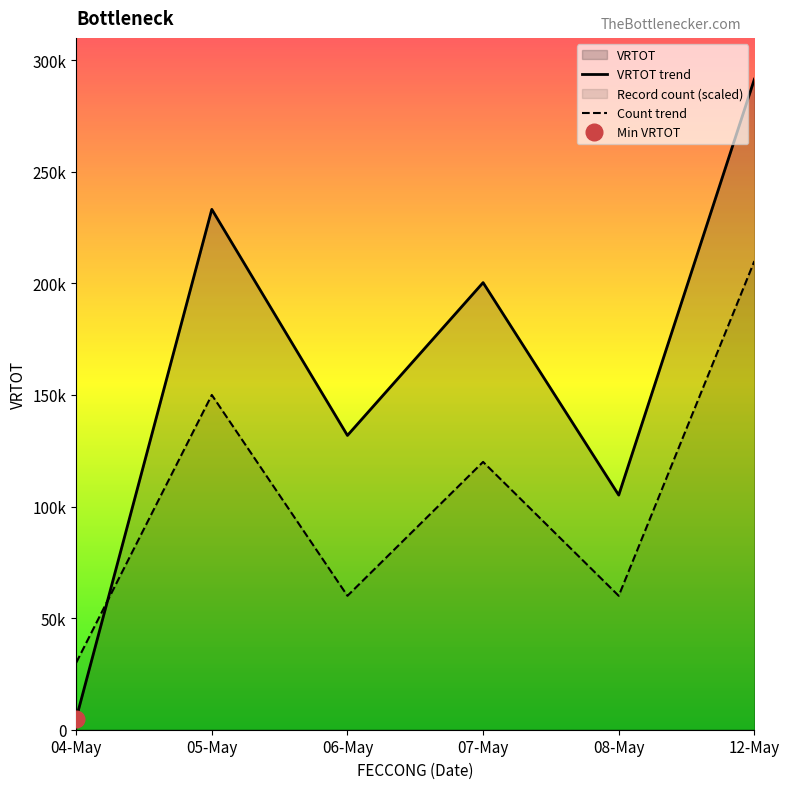

At which label does Count trend first exceed 120000?

05-May